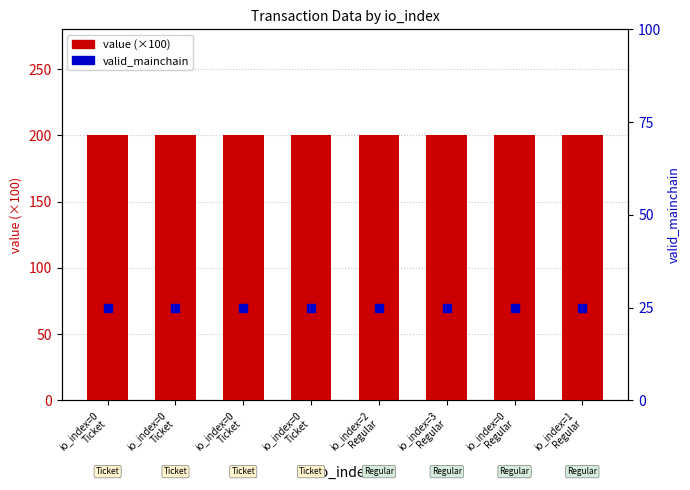

What is the total value across all series at io_index=0
Ticket?

225.0